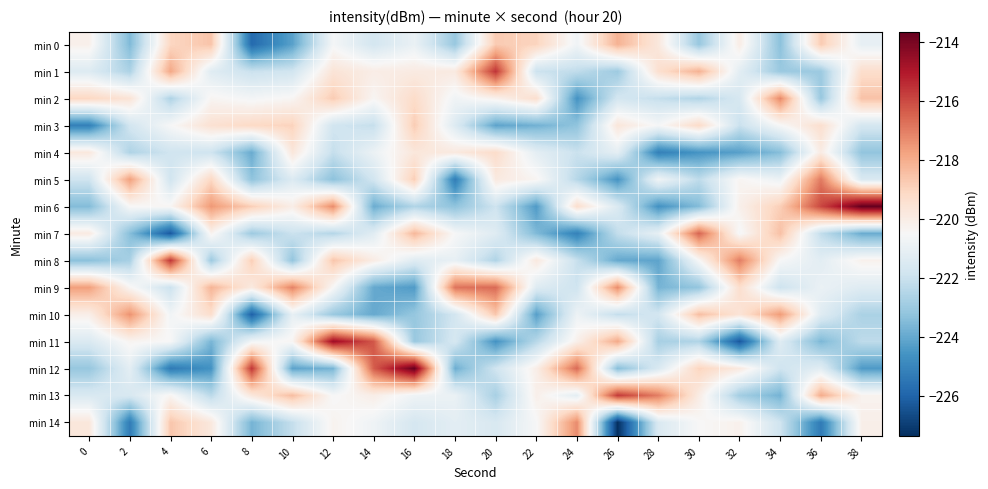

At which category is the sum across all series the highest?

16